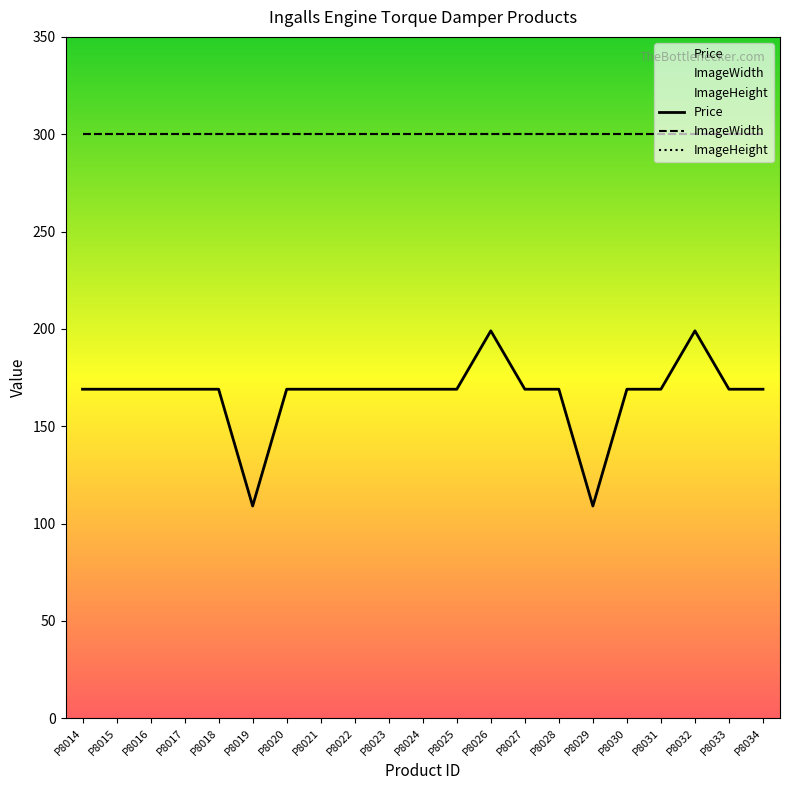

Is it true that Price equals 227 at P8021?

False